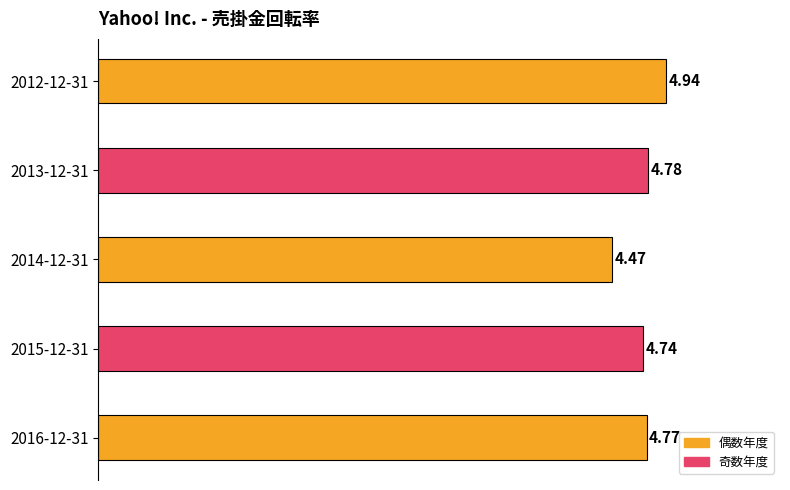

Which has a higher value, 2015-12-31 or 2016-12-31?

2016-12-31